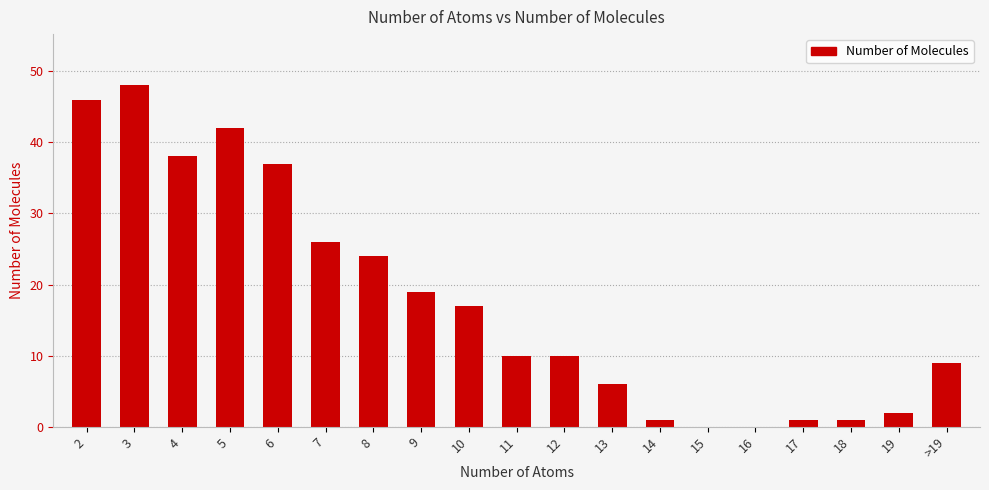

At which label does the data first exceed 10?

2